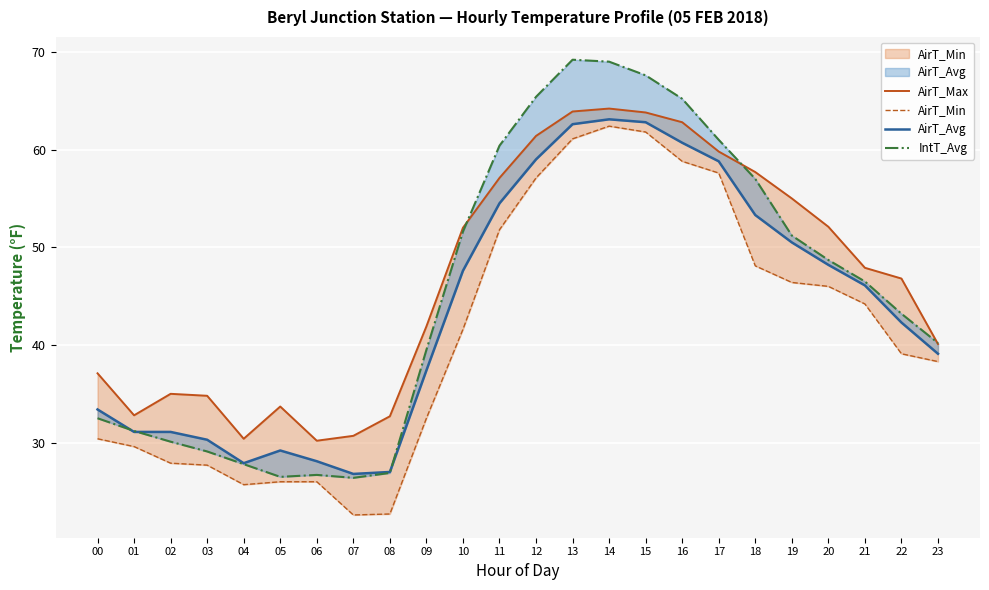

What is the sum of all AirT_Min values?

985.4